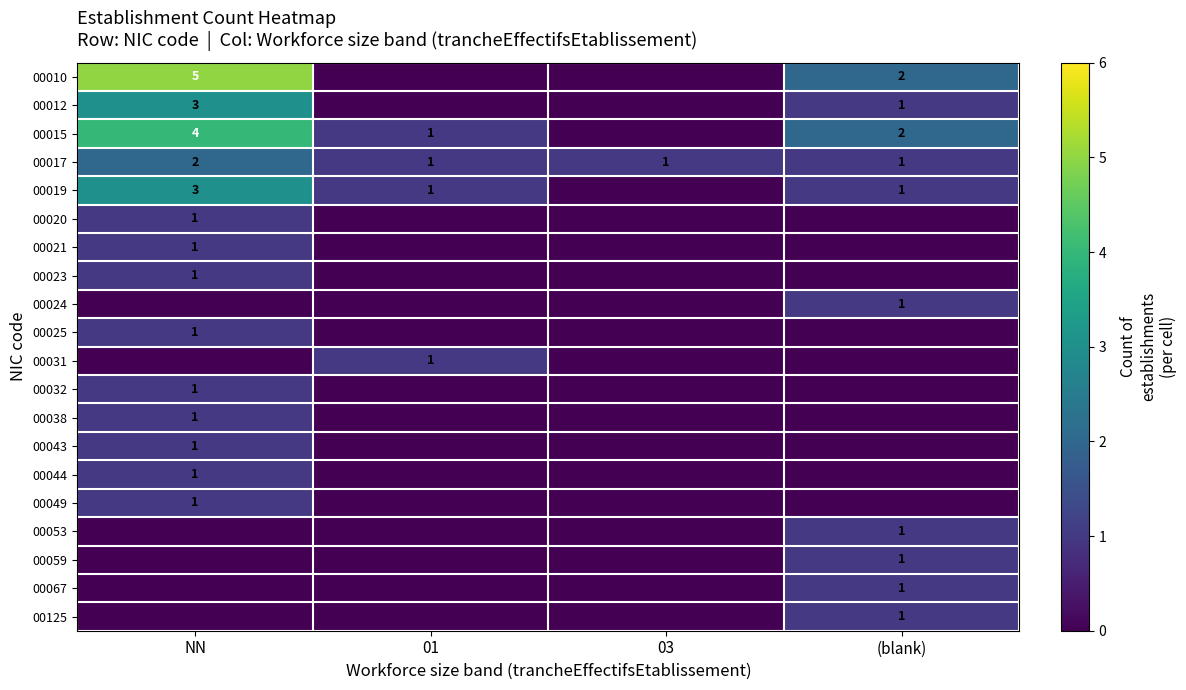

Count the 00017 values in the range 1 to 2.

4